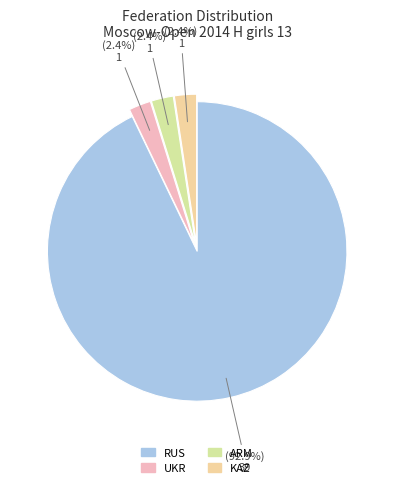

Which slice is the largest?

RUS